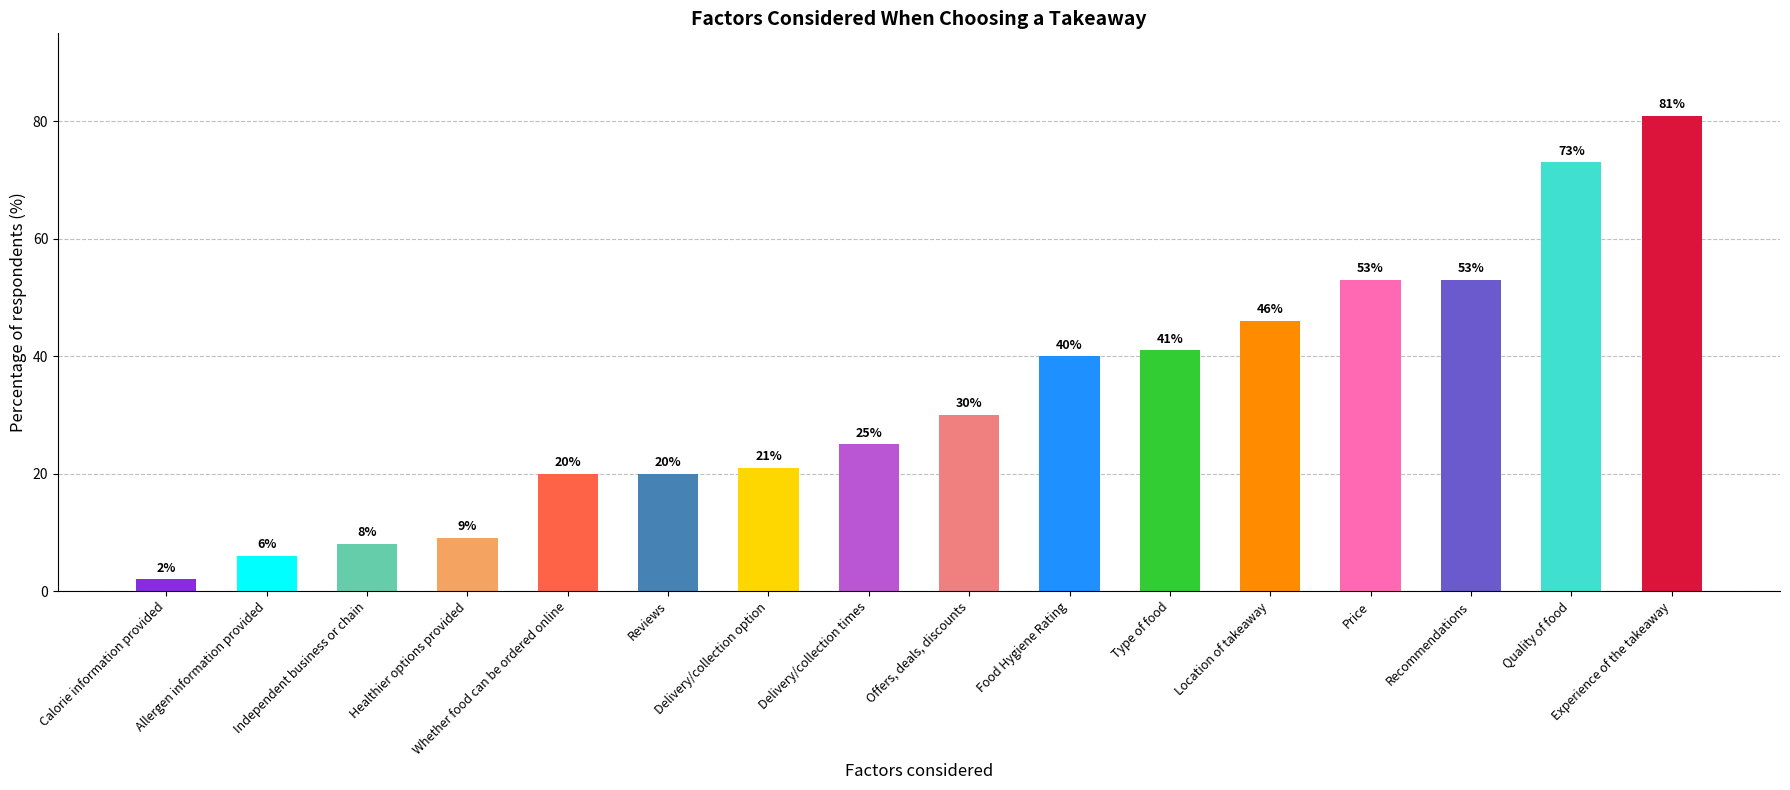

At which category does the chart reach its peak across all series?

Experience of the takeaway